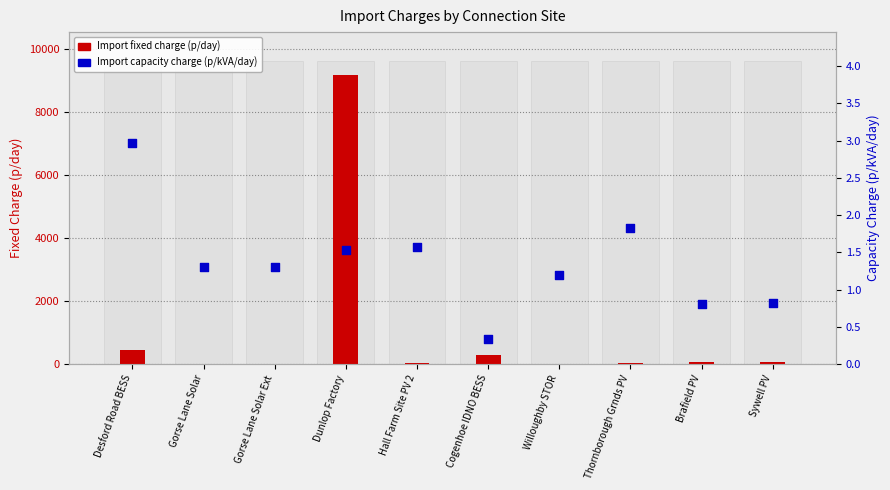

Which series has the largest Y range (max minus min)?

Import fixed charge (p/day)